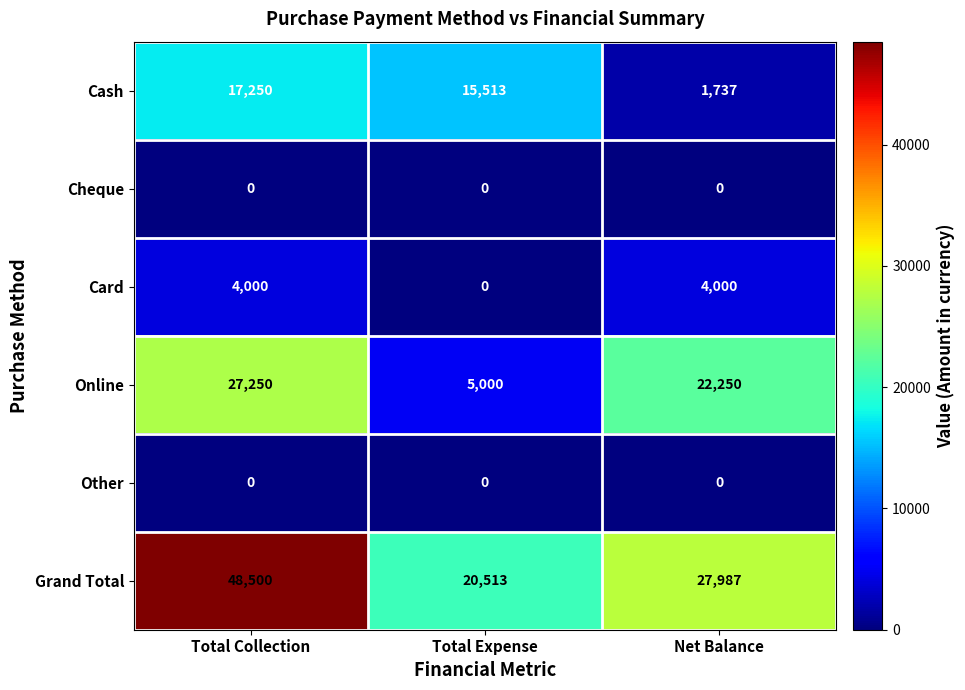

Rank the categories by Grand Total value from highest to lowest.

Total Collection, Net Balance, Total Expense